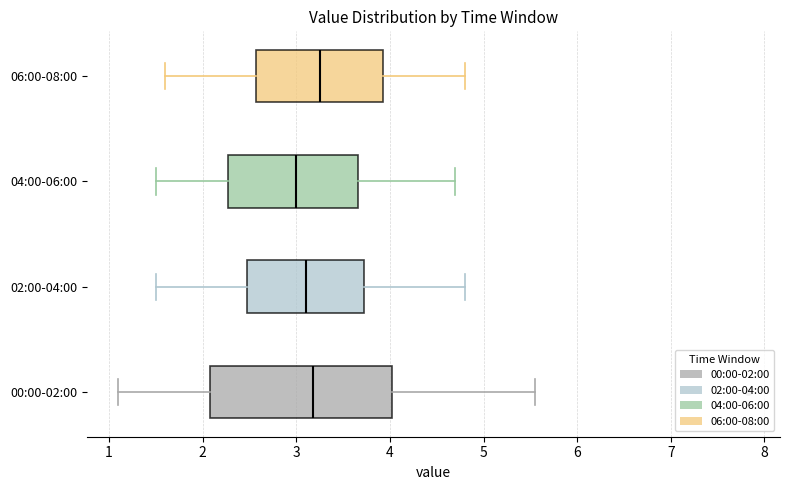

Comparing the boxes themselves (not the whiskers), which one is the widest?

00:00-02:00